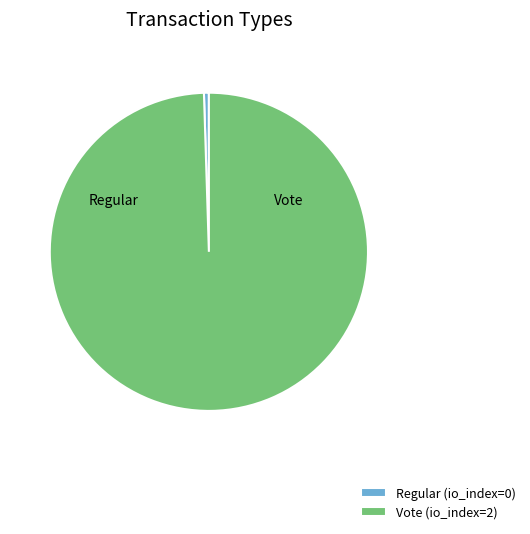

Rank the categories by value from lowest to highest.

Regular, Vote